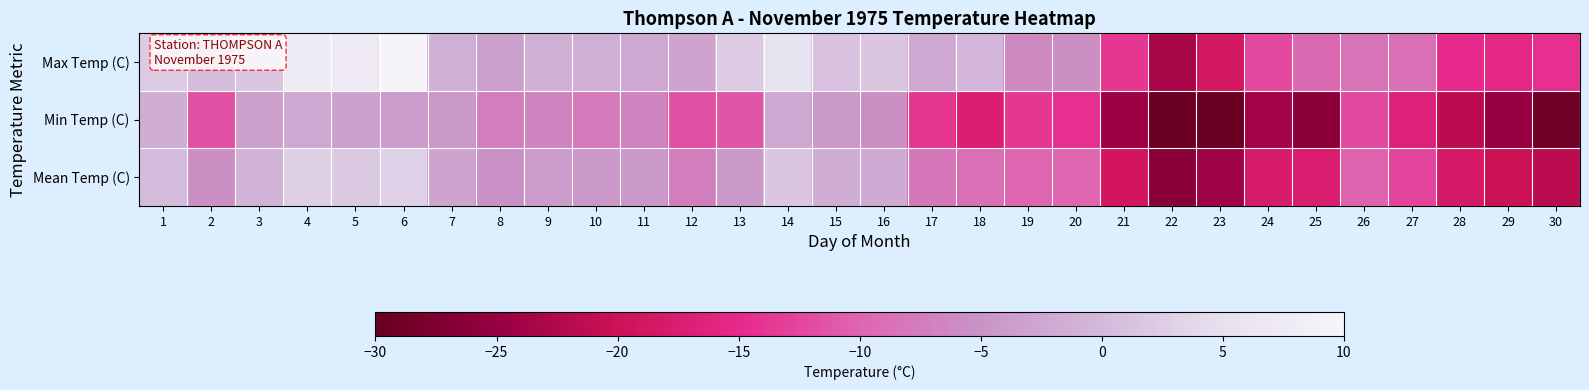

Reading left to right, transcribe all the data shown in this chart.

Max Temp (C): 1=2.2	2=0.6	3=1.7	4=7.8	5=7.2	6=10.0	7=-1.1	8=-3.3	9=-1.1	10=-1.1	11=-2.2	12=-2.8	13=2.2	14=5.6	15=1.1	16=1.7	17=-2.2	18=-0.6	19=-6.1	20=-5.6	21=-13.9	22=-23.3	23=-18.9	24=-12.2	25=-9.4	26=-8.3	27=-8.9	28=-15.0	29=-15.6	30=-14.4
Min Temp (C): 1=-1.7	2=-11.7	3=-3.3	4=-2.2	5=-3.3	6=-3.9	7=-4.4	8=-7.2	9=-6.7	10=-7.8	11=-6.7	12=-11.7	13=-11.1	14=-2.2	15=-4.4	16=-5.6	17=-13.9	18=-17.2	19=-13.9	20=-14.4	21=-24.4	22=-29.4	23=-29.4	24=-23.9	25=-26.1	26=-12.2	27=-16.7	28=-21.7	29=-25.0	30=-28.9
Mean Temp (C): 1=0.3	2=-5.6	3=-0.8	4=2.8	5=2.0	6=3.1	7=-2.8	8=-5.3	9=-3.9	10=-4.5	11=-4.5	12=-7.3	13=-4.5	14=1.7	15=-1.7	16=-2.0	17=-8.1	18=-8.9	19=-10.0	20=-10.0	21=-19.2	22=-26.4	23=-24.2	24=-18.1	25=-17.8	26=-10.3	27=-12.8	28=-18.4	29=-20.3	30=-21.7